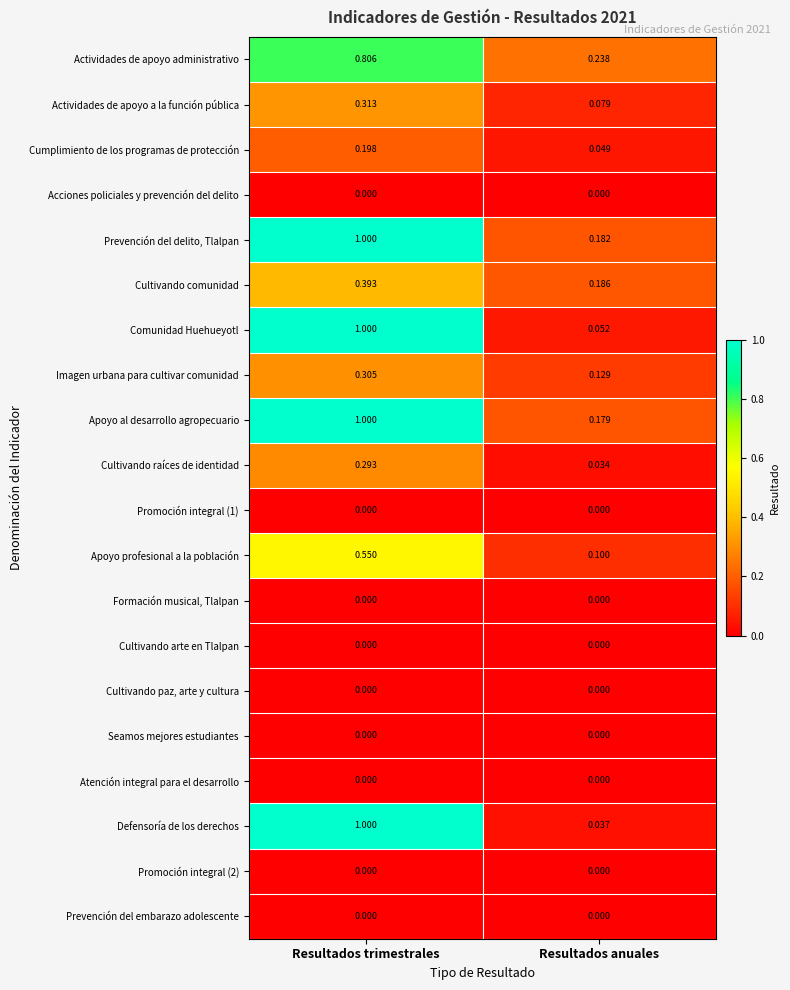

Which category has the highest value across all series?

Resultados trimestrales